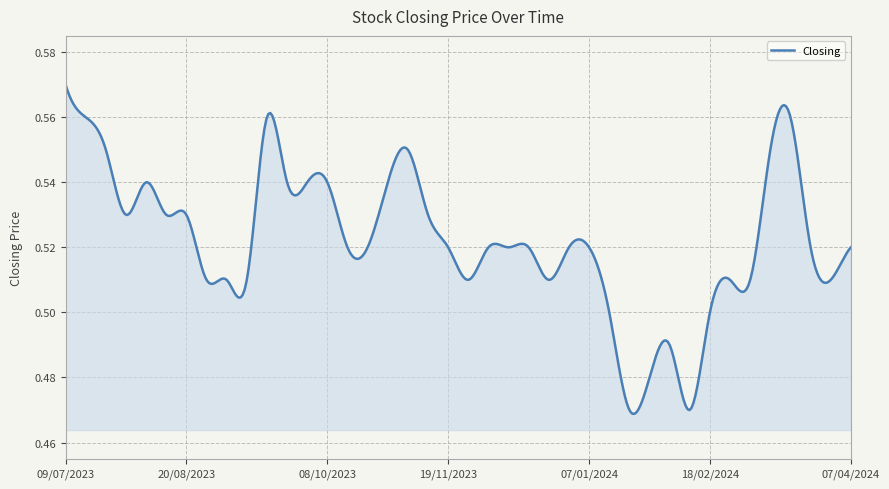

Is this an area chart (filled region under the line)?

Yes